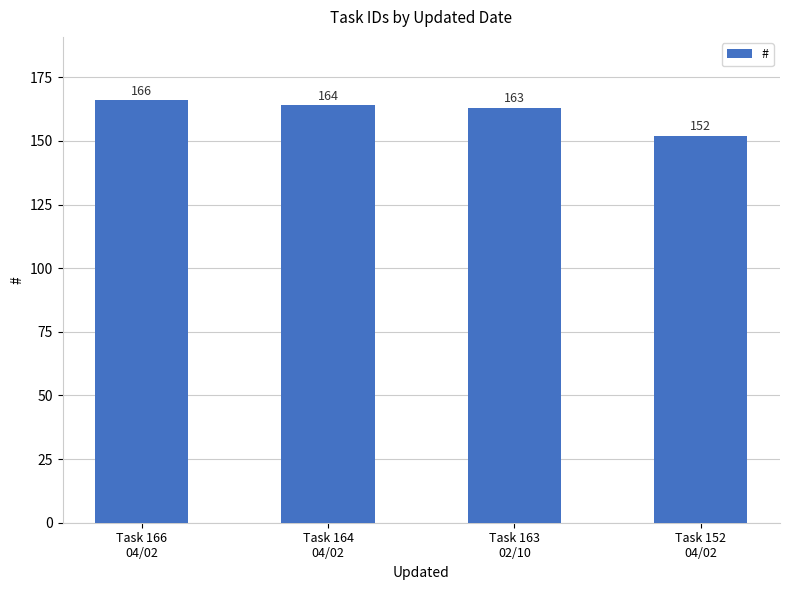

Reading right to left, extract all data points from this chart.

152	163	164	166